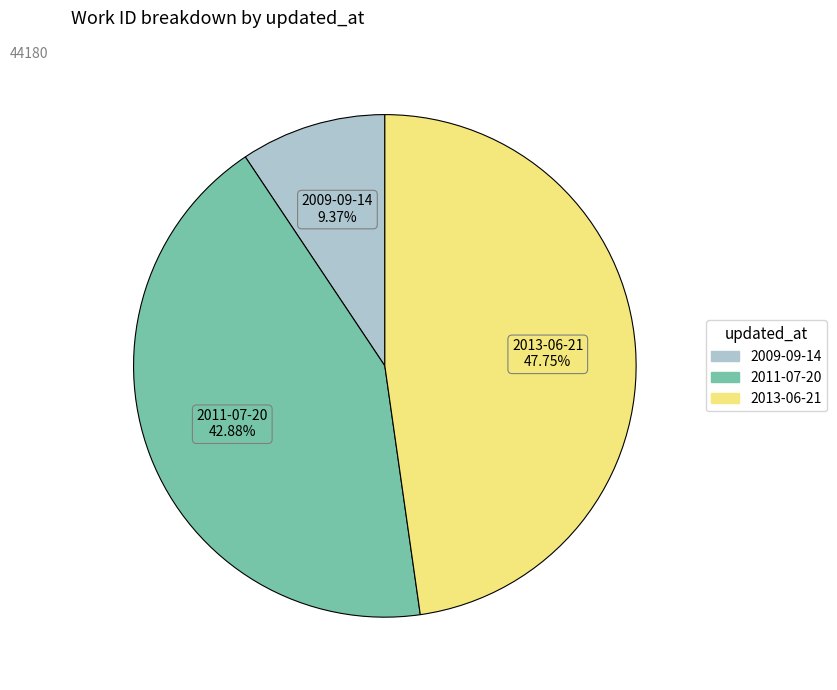

Does any single category account for the majority?

No